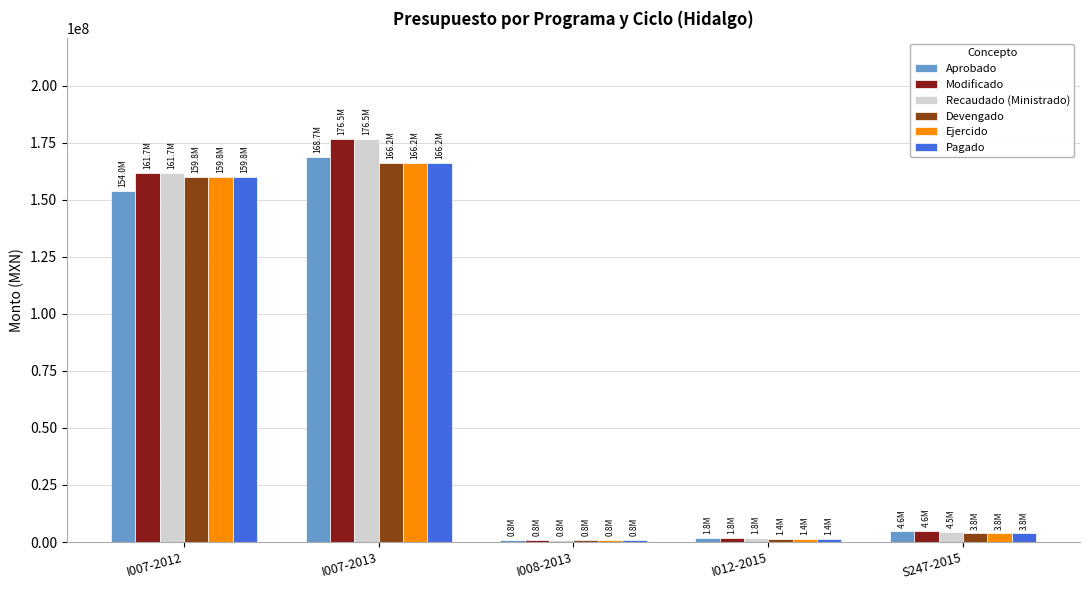

Is the value of Aprobado at I007-2013 greater than the value of Devengado at I012-2015?

Yes